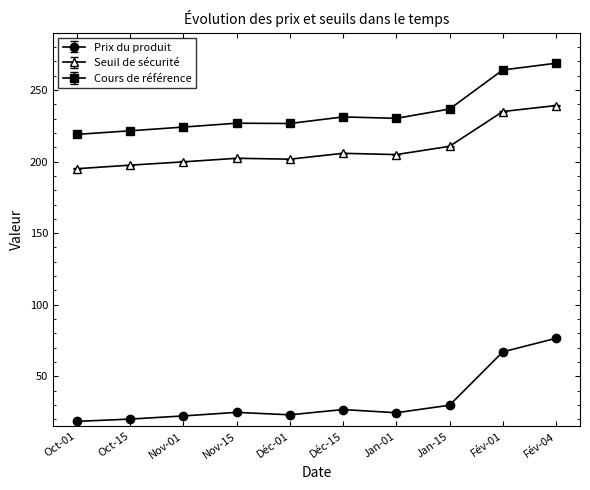

True or false: Cours de référence and Seuil de sécurité cross at least once.

False